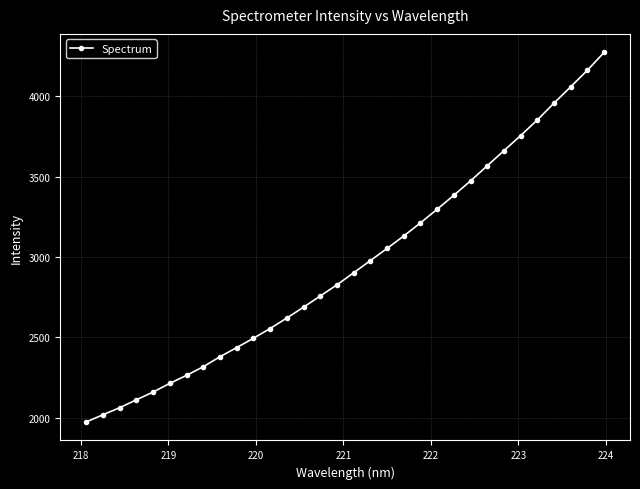

What is the sum of all values?

94594.1